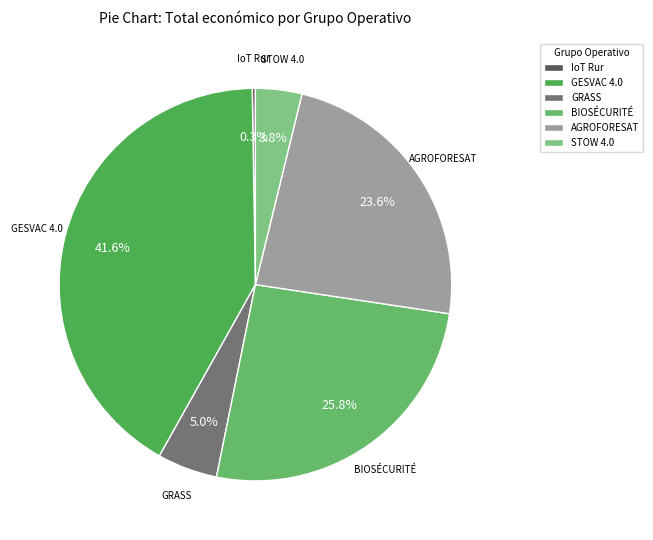

Which category has the biggest portion of the pie?

GESVAC 4.0